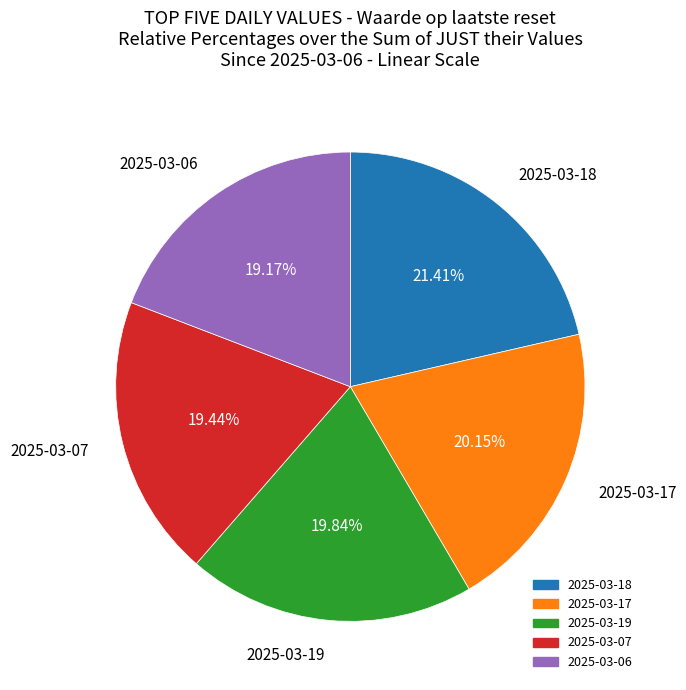

How many slices are in this pie chart?

5